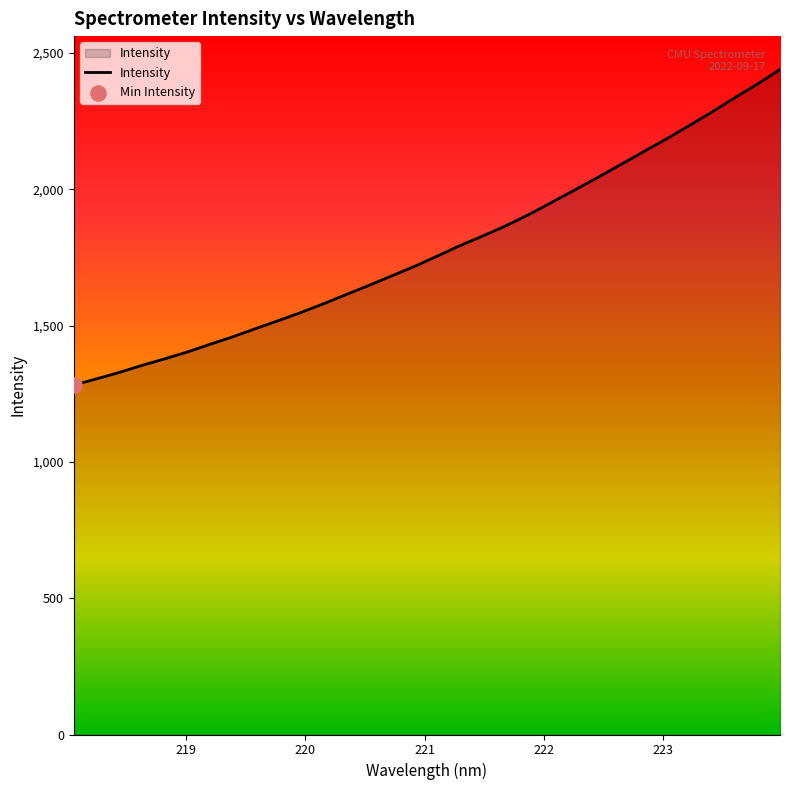

What is the smallest value displayed?

1281.3